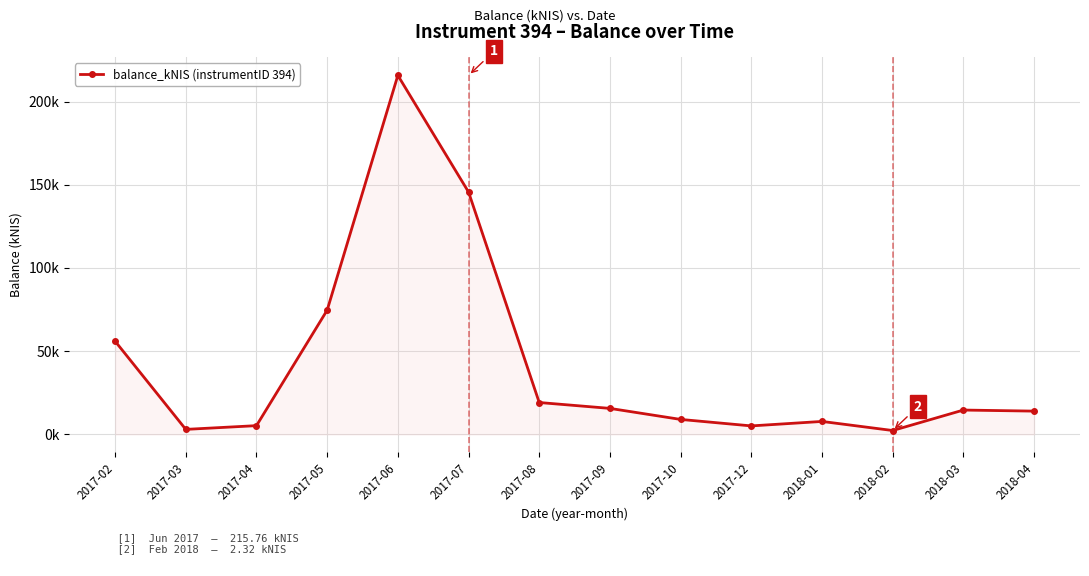

Does the chart have visible grid lines?

Yes